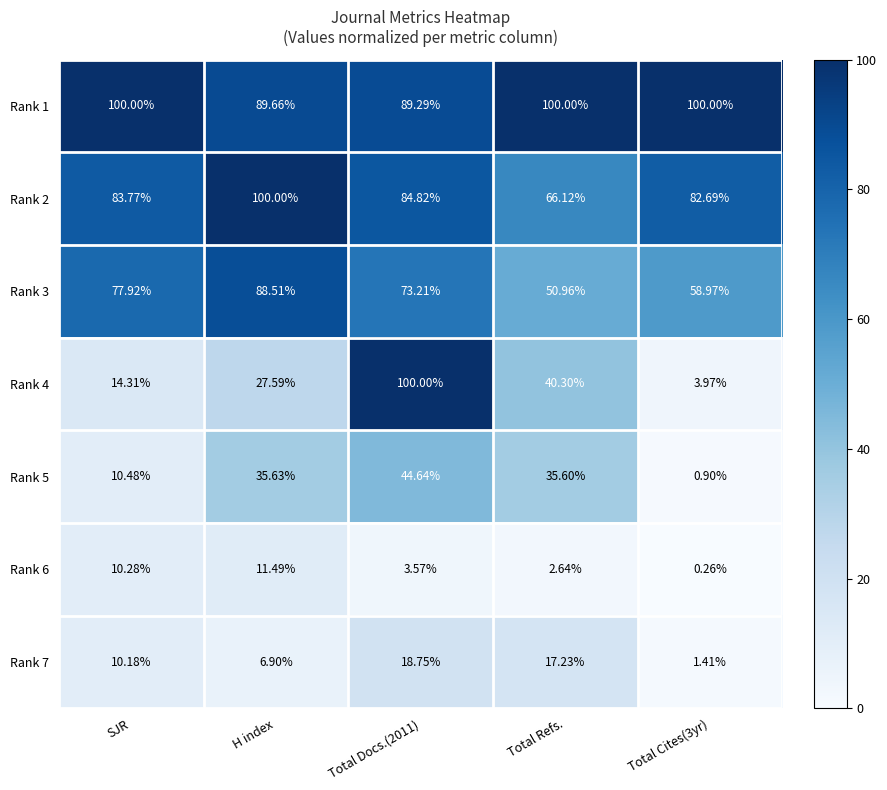

At Total Cites(3yr), list the series in order from smallest to largest.

Rank 6, Rank 5, Rank 7, Rank 4, Rank 3, Rank 2, Rank 1